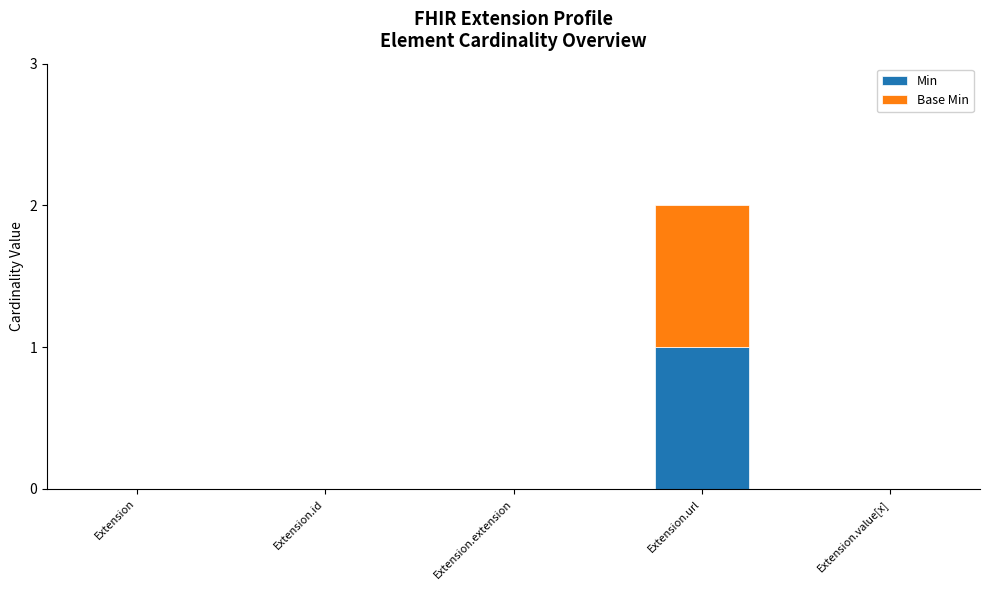

At which category is the sum across all series the highest?

Extension.url